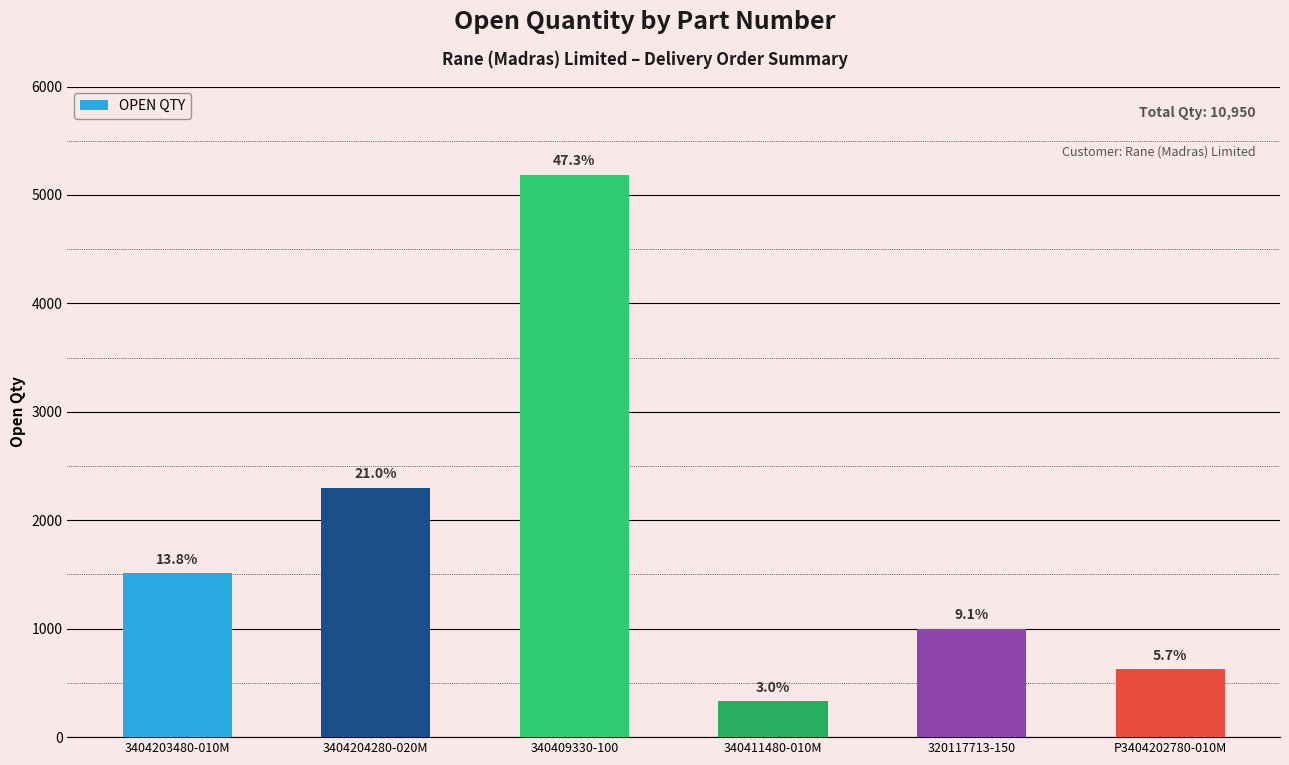

Which has a higher value, 340411480-010M or 340409330-100?

340409330-100